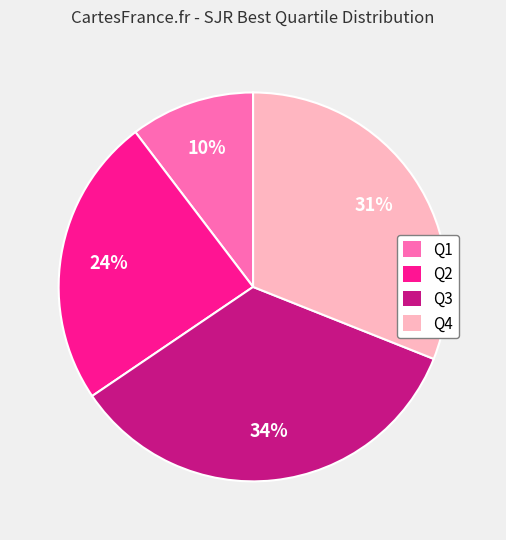

Is the sum of Q1 and Q3 greater than half?

No